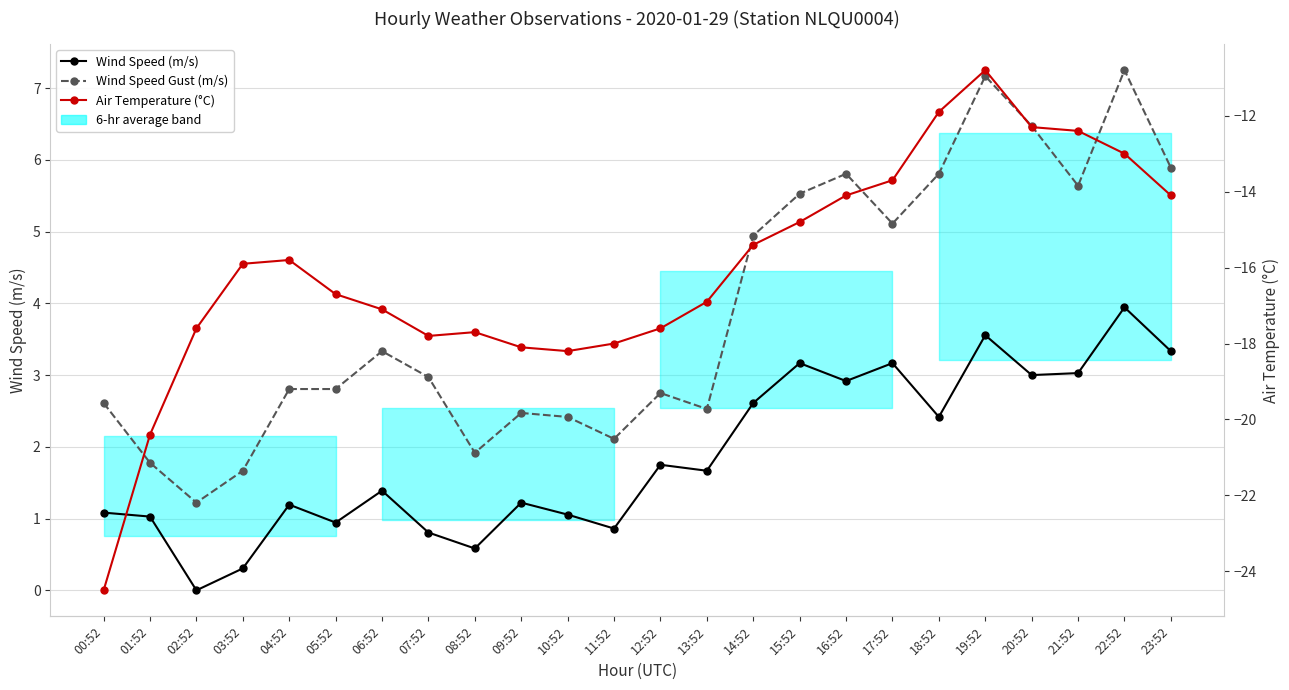

The Wind Speed (m/s) series shows 1.7 at 14:52. True or false?

False